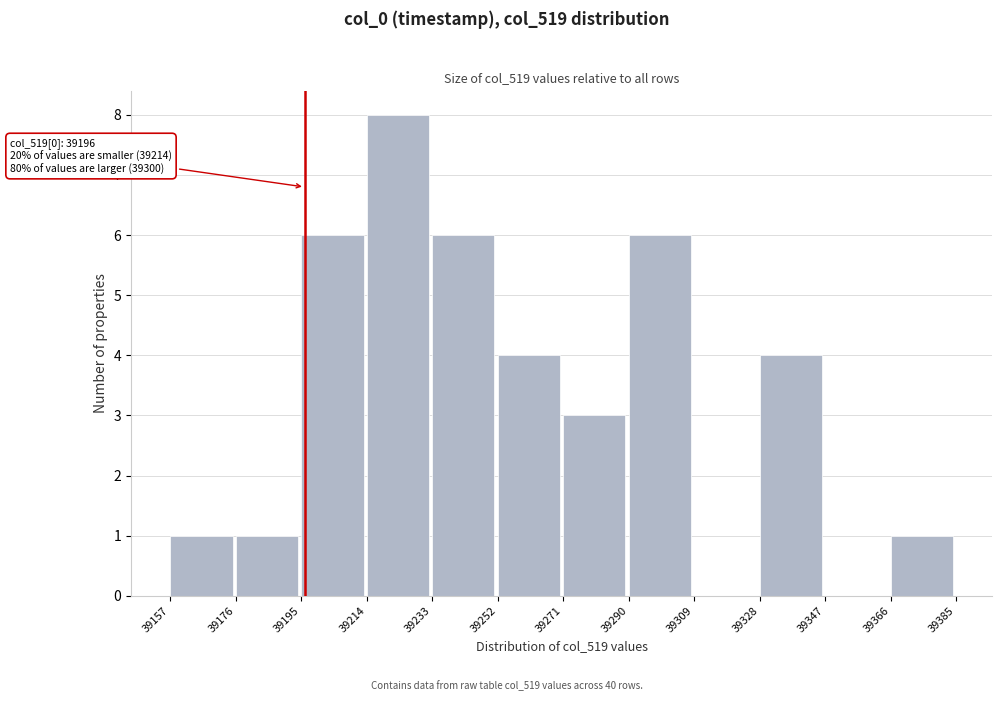

Which range on the x-axis has the tallest bar?

39214 to 39233